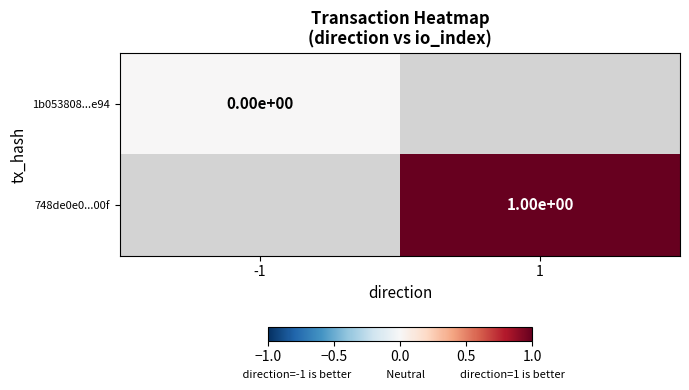

The value of 748de0e0...00f at 1 is 1. True or false?

True